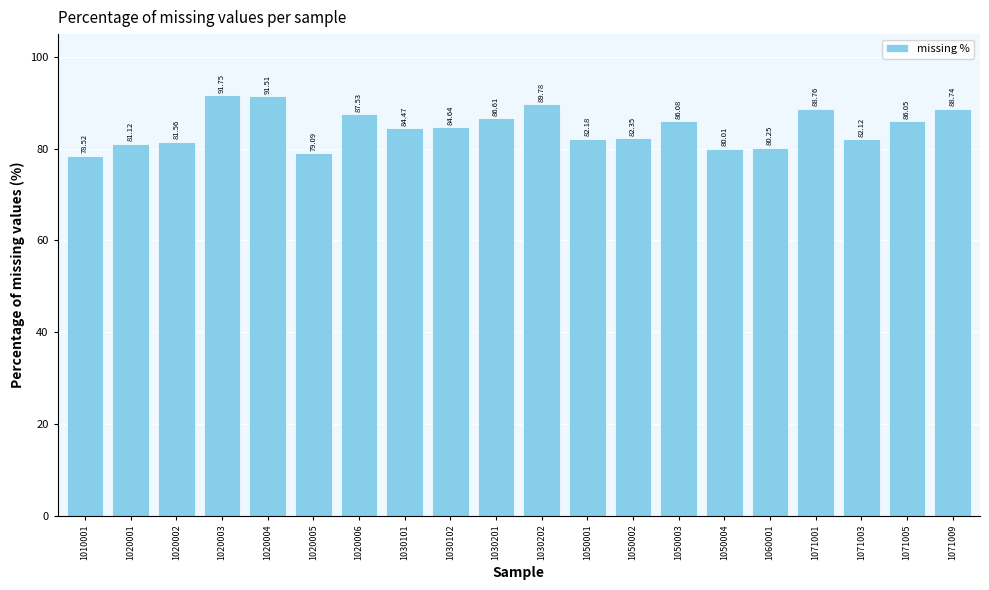

How many data points does each series have?

20